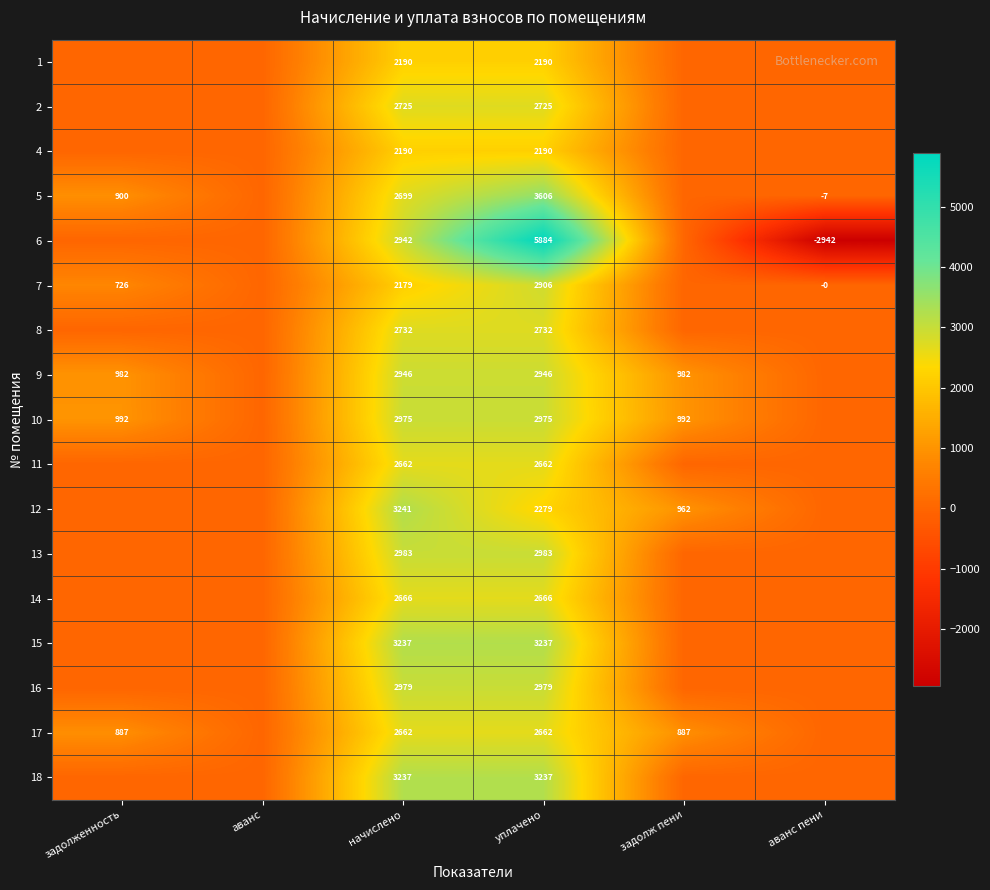

At how many categories does at least one series exceed 477?

4